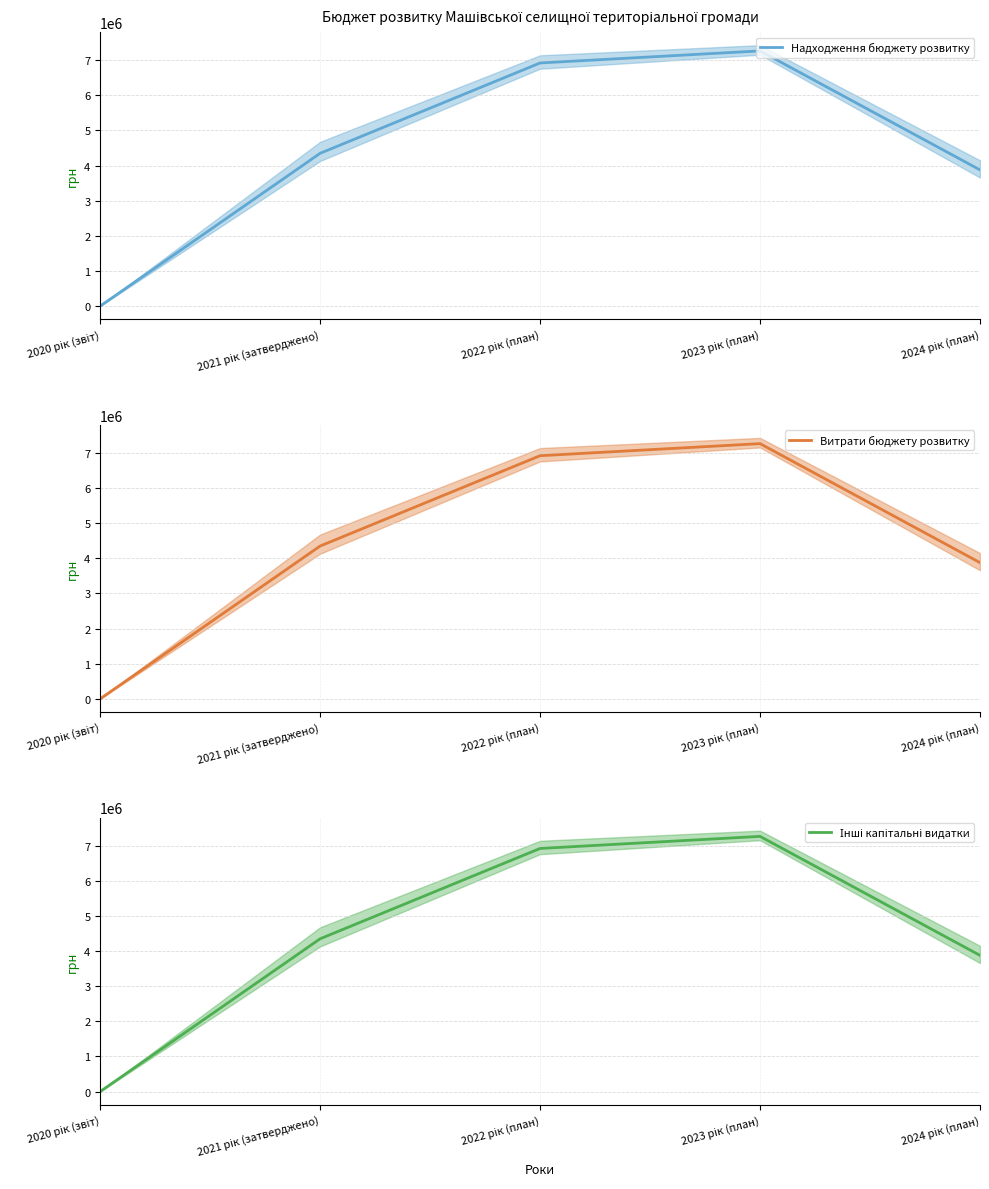

What is the average value of the Витрати бюджету розвитку series?

4483355